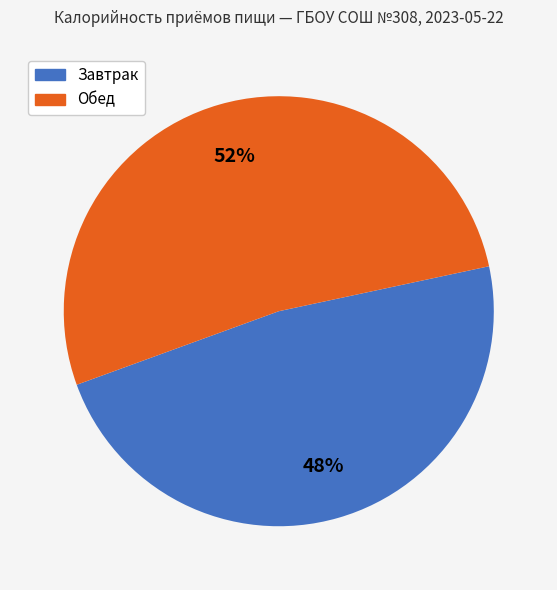

Which slice is the smallest?

Завтрак